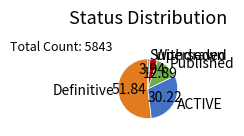

Between ACTIVE and Withdrawn, which is larger?

ACTIVE